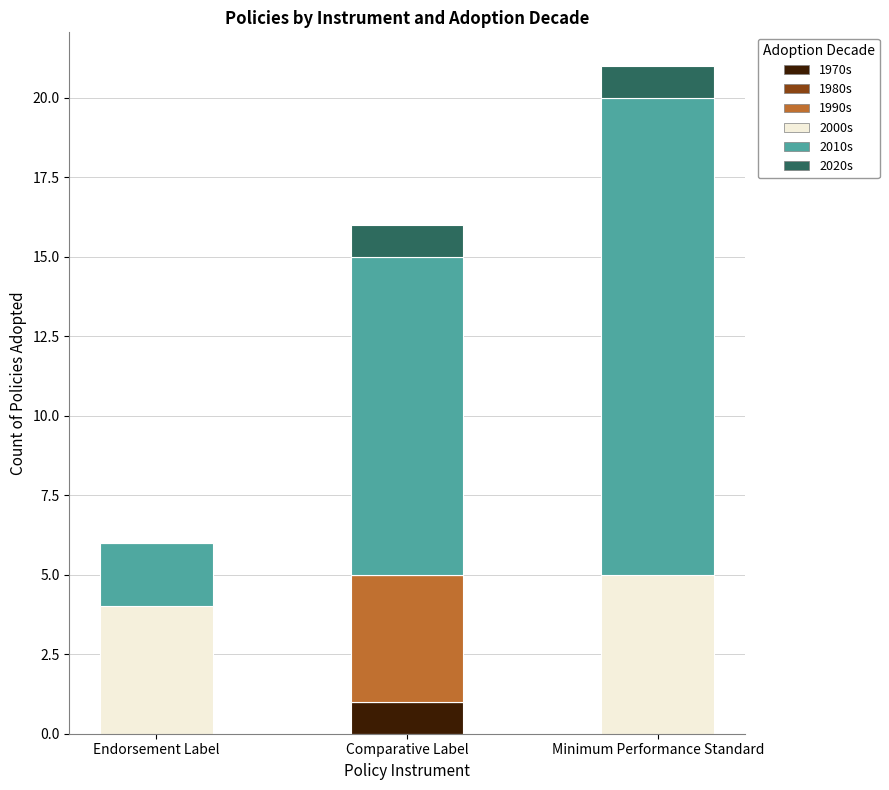

At which category is the sum across all series the highest?

Minimum Performance Standard